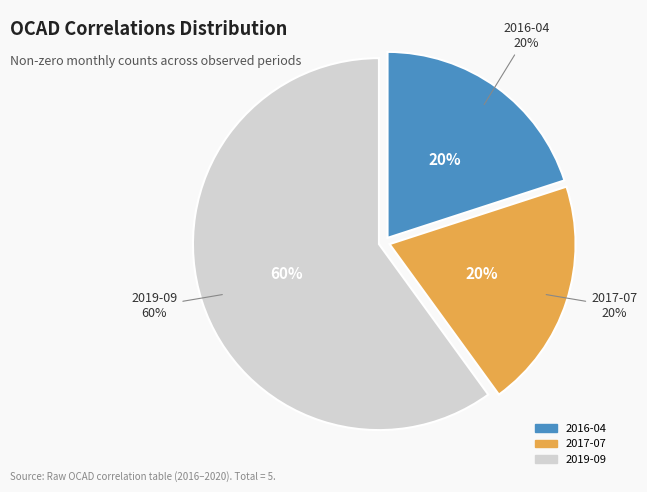

What is the ratio of the value at 2019-09 to the value at 2017-07?

3.0